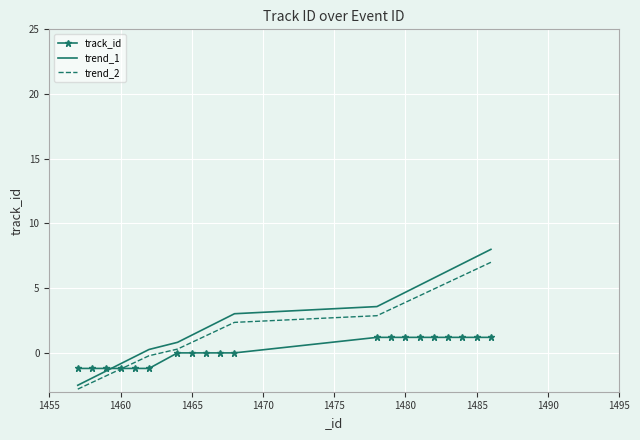

What is the minimum value for trend_1?

-2.5